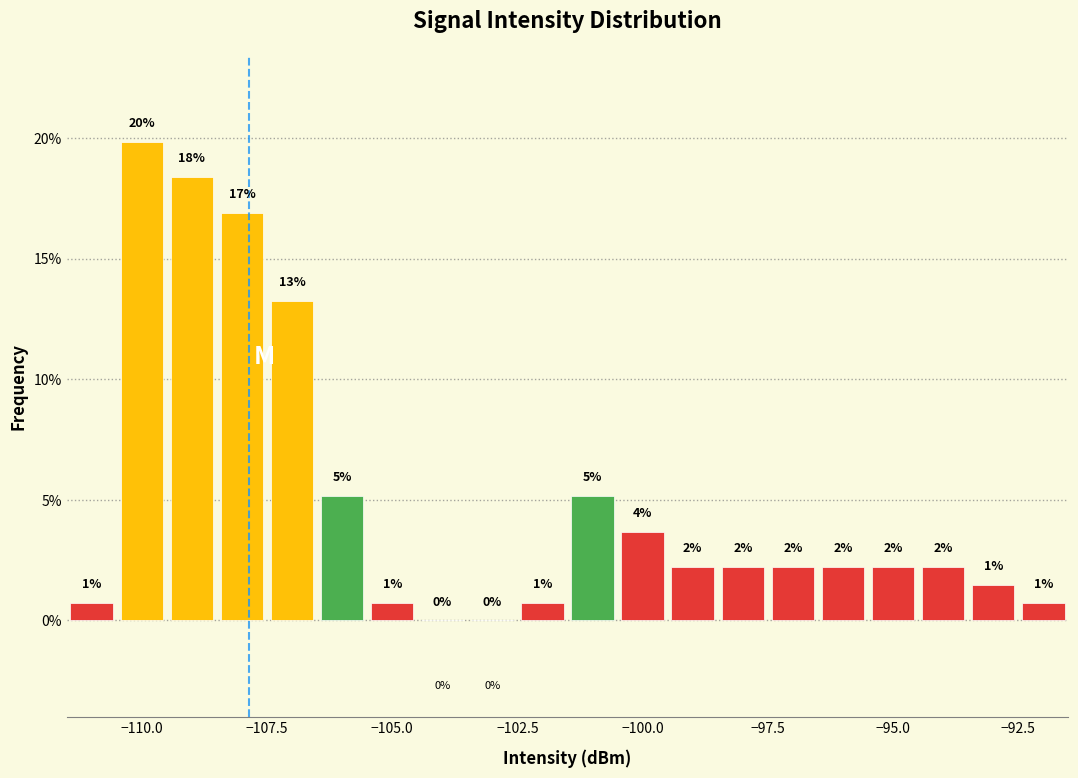

Read against the x-axis, roughly where is the centre of the tallest bar?

-110.0